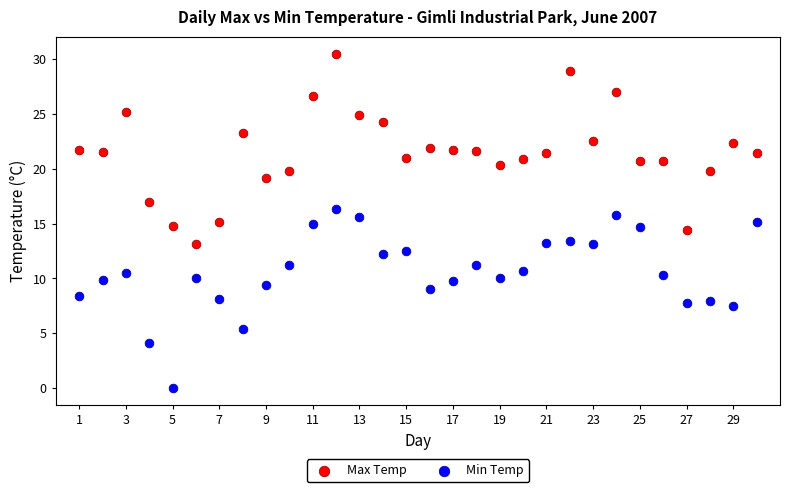

Across all data points, what is the range of Y values (max minus min)?

30.5